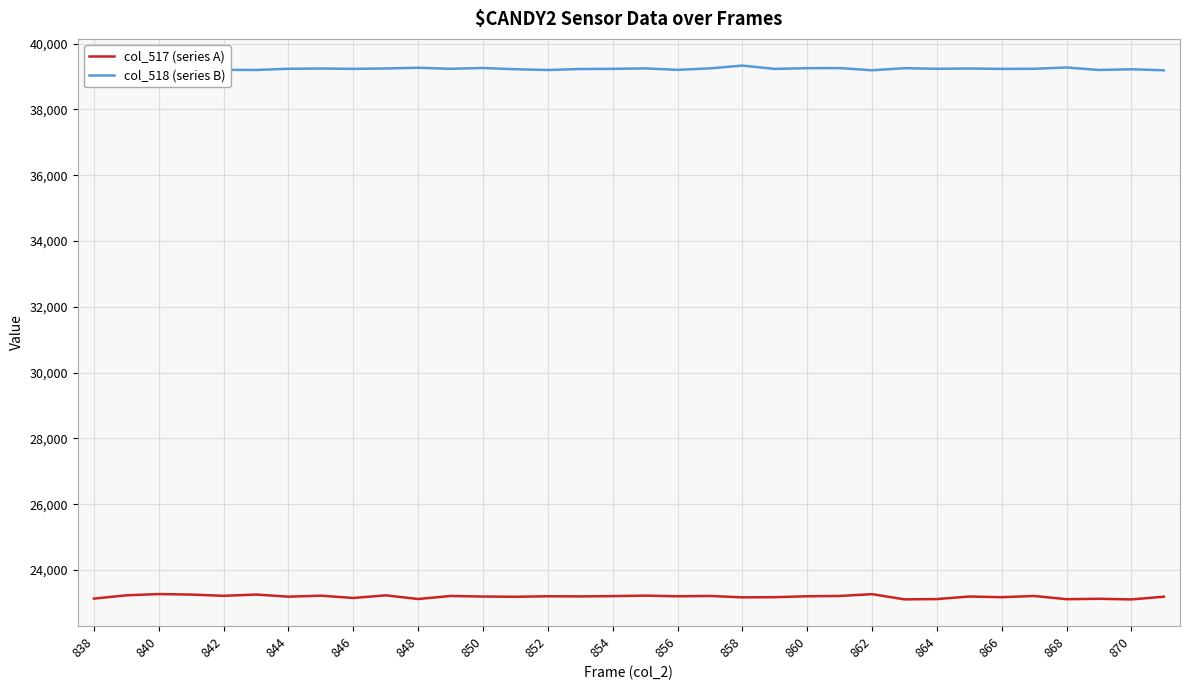

What is the highest value of the col_517 (series A) series?

23269